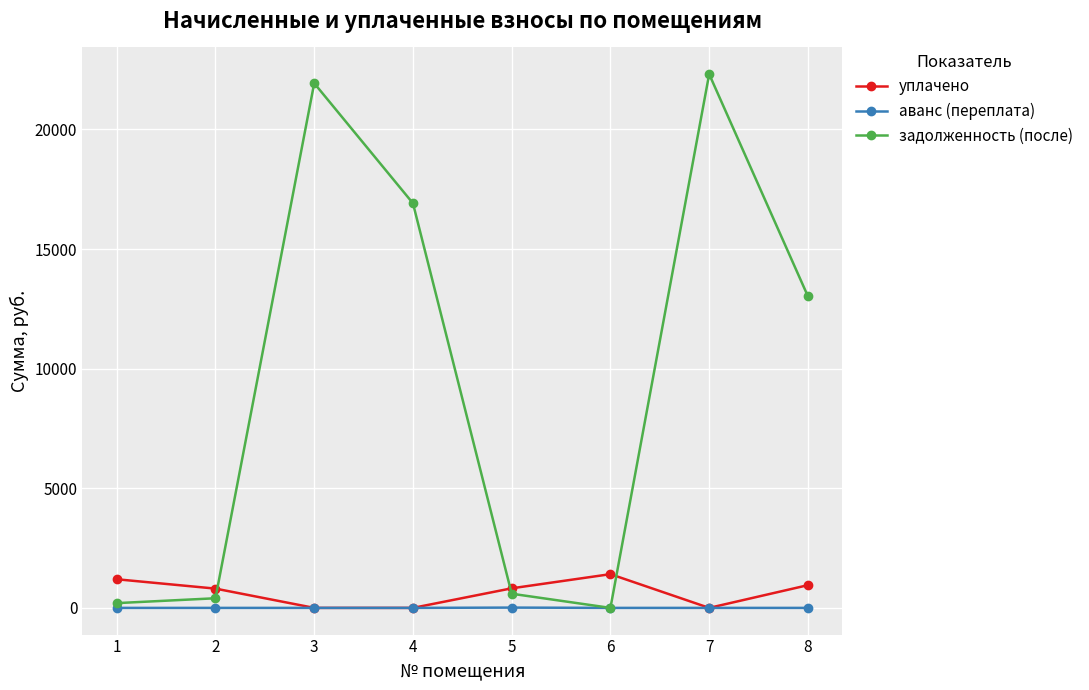

Is this an area chart (filled region under the line)?

No